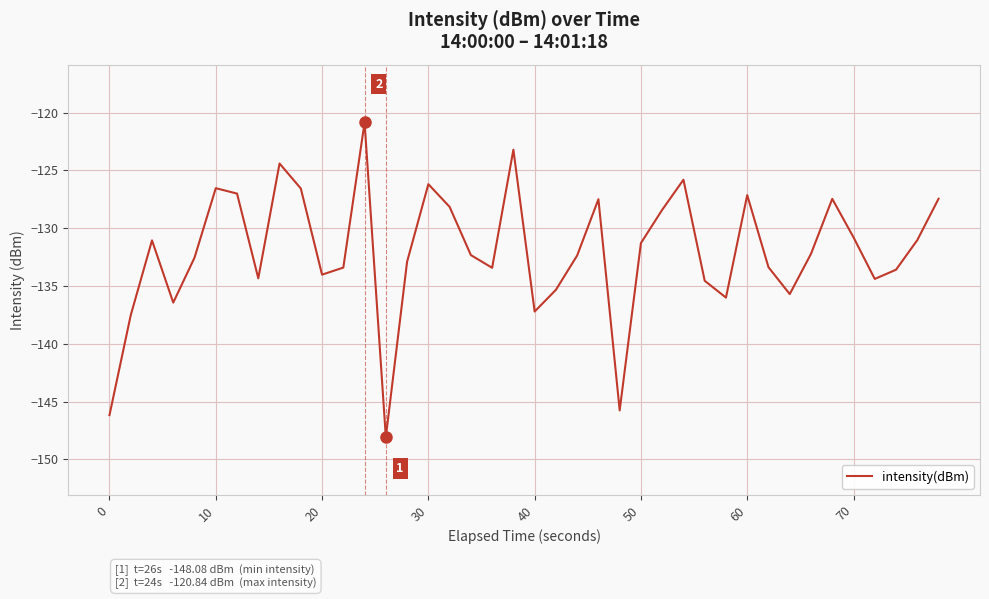

Does the chart display data point markers on the line(s)?

No